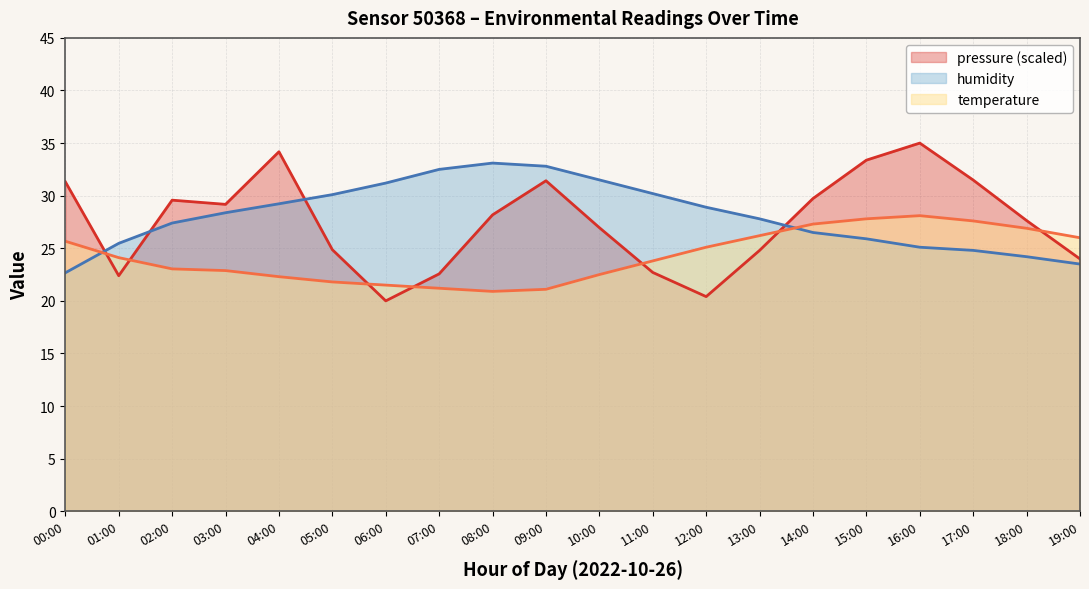

Rank the series at 13:00 from highest to lowest value.

humidity, temperature, pressure (scaled)